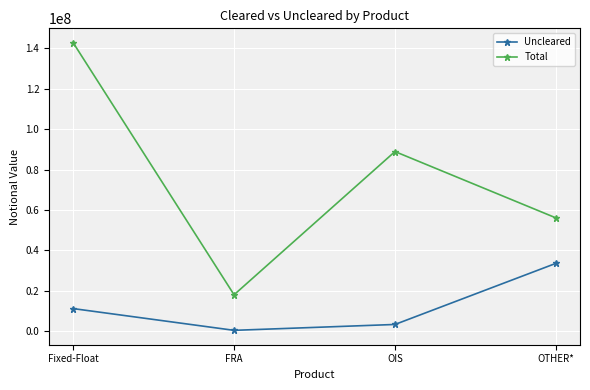

What is the value of the Total point at the 4th from the left?

56127555